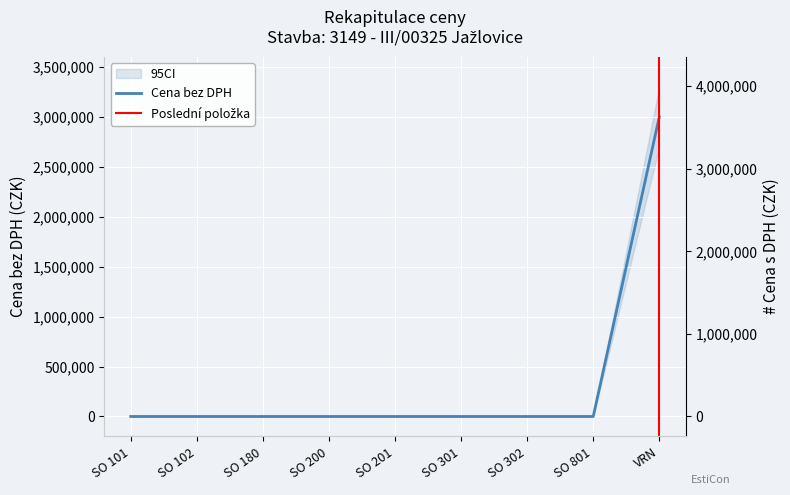

What is the greatest value displayed?

3630000